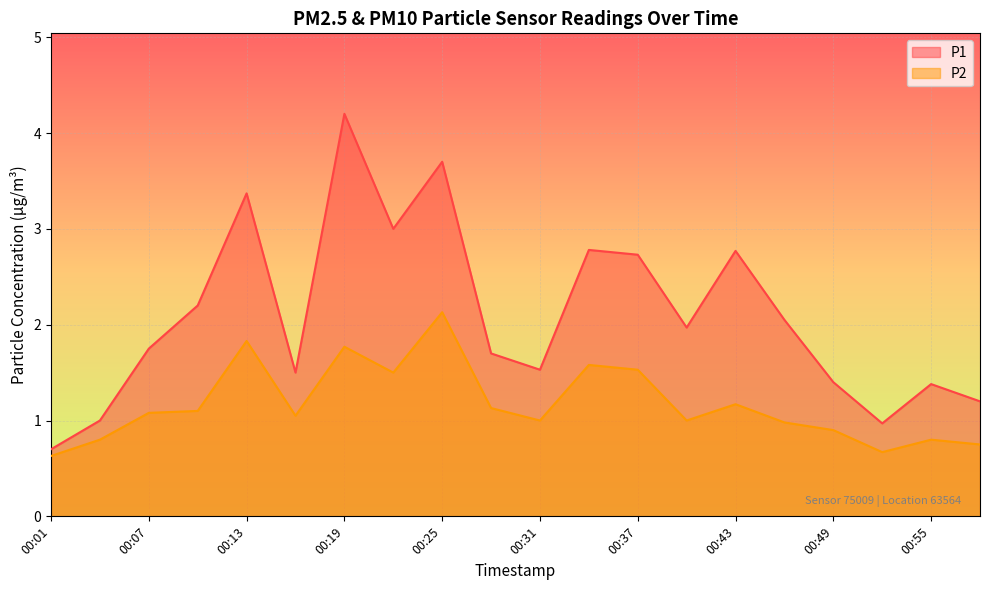

What is the lowest value of the P1 series?

0.7